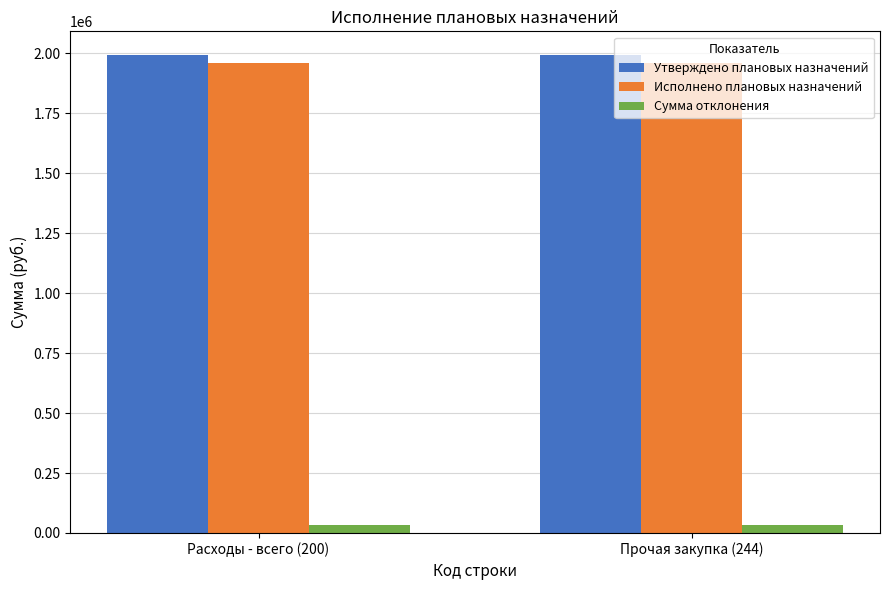

What is the spread (max minus min) of values at Прочая закупка (244)?

1960762.4